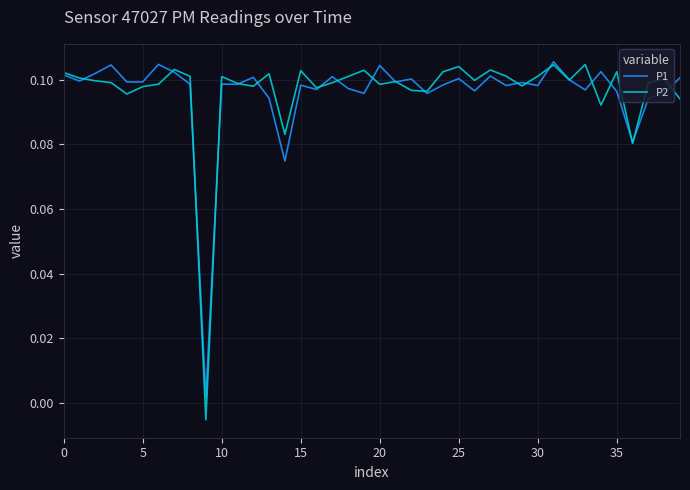

Which series has the widest spread of values?

P2